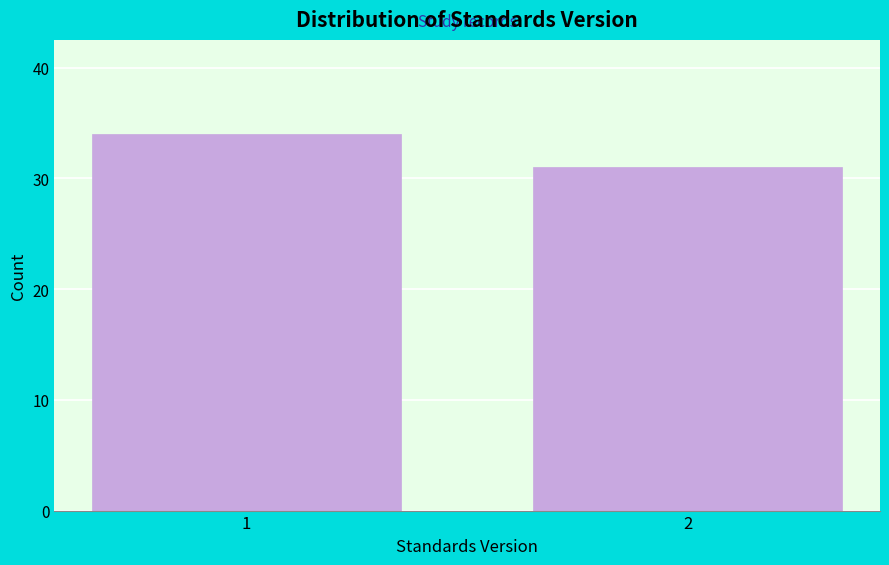

Reading right to left, extract all data points from this chart.

2=31	1=34